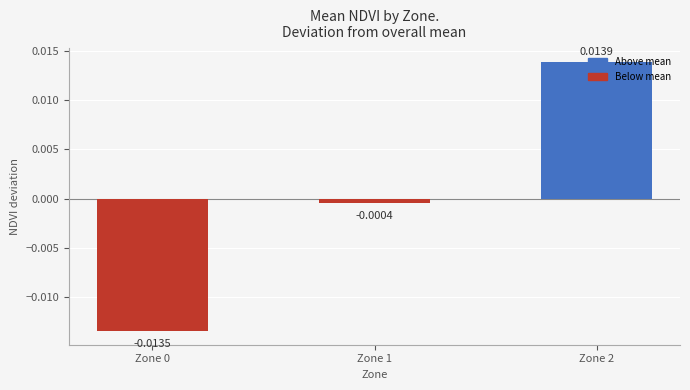

Between Zone 1 and Zone 0, which is larger?

Zone 1